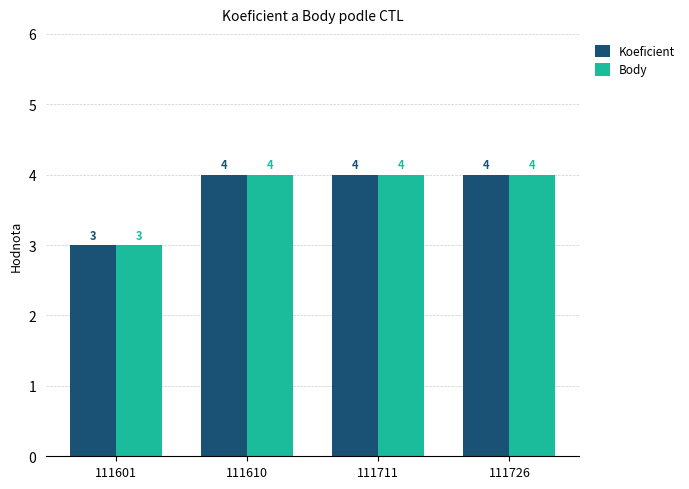

The value of Body at 111711 is 6. True or false?

False